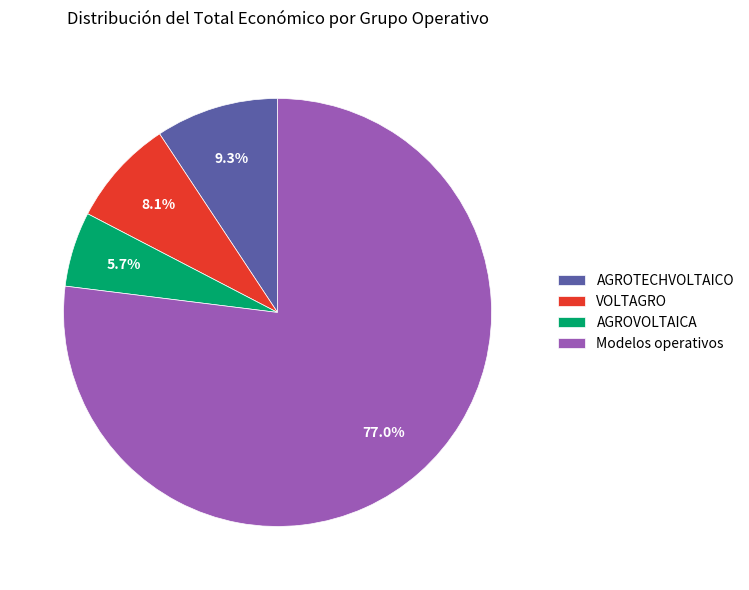

Do AGROTECHVOLTAICO and Modelos operativos together represent more than half of the pie?

Yes